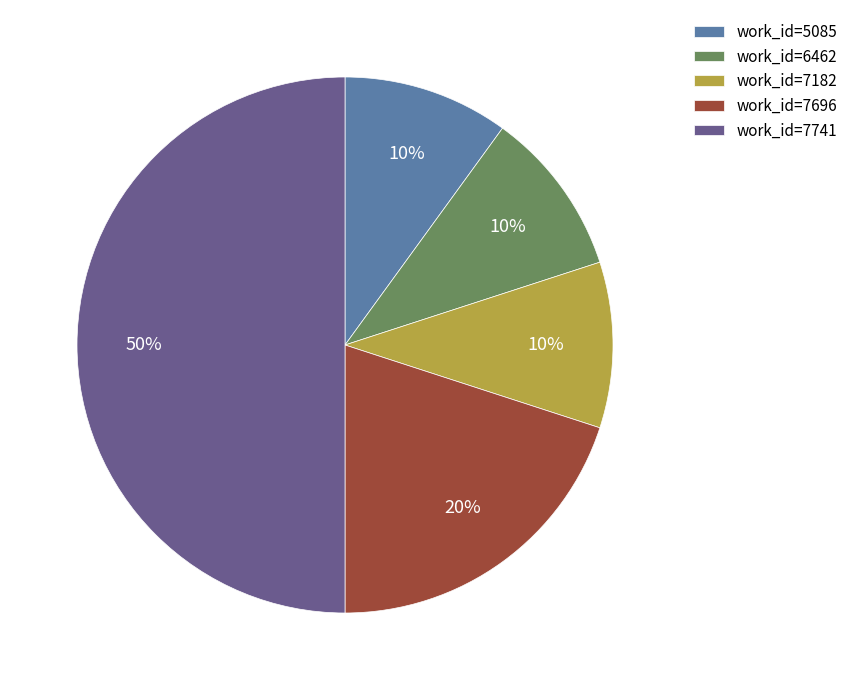

To the nearest percent, what is the average slice percentage?

20%